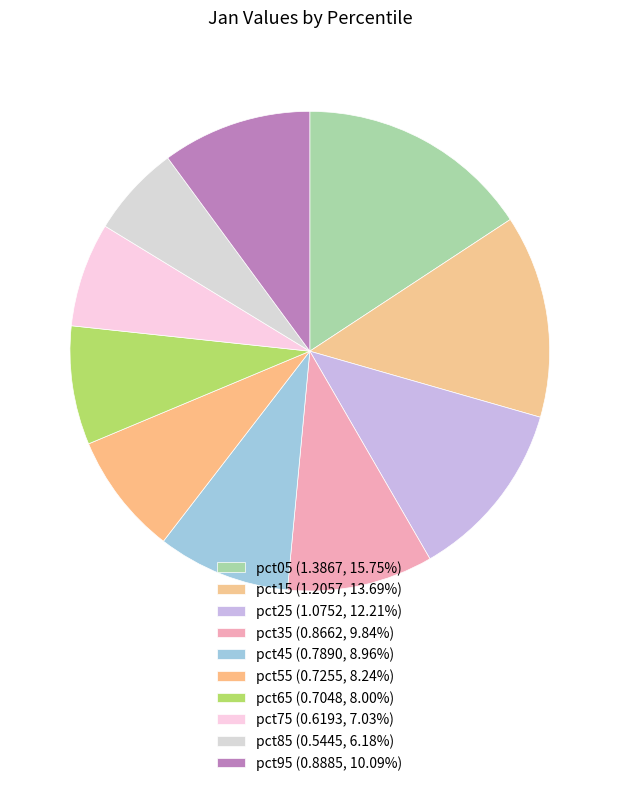

What percentage do pct45 and pct65 together represent?

17.0%